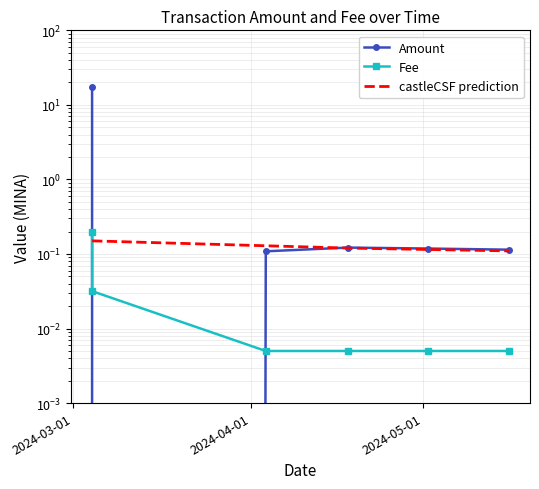

What is the average value of the Amount series?

3.0